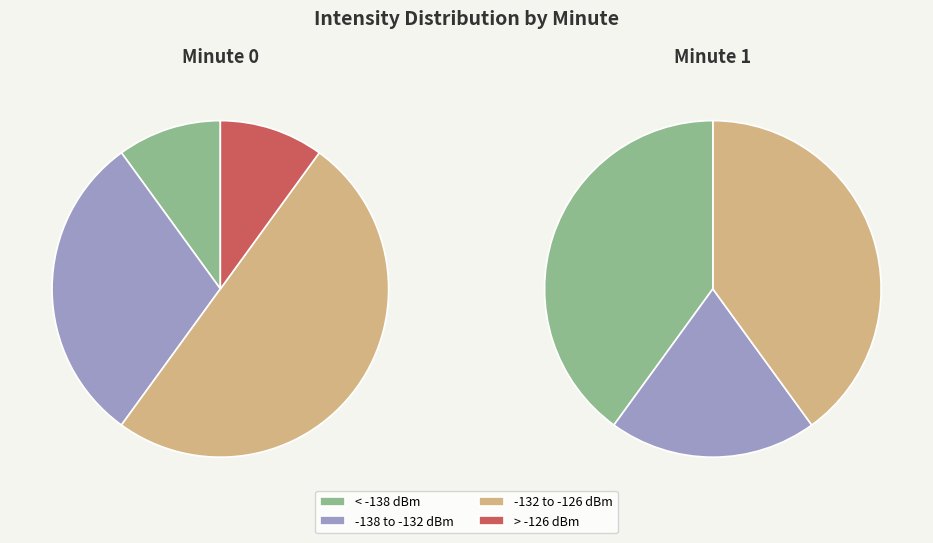

What portion of the pie excludes 38?

96.7%